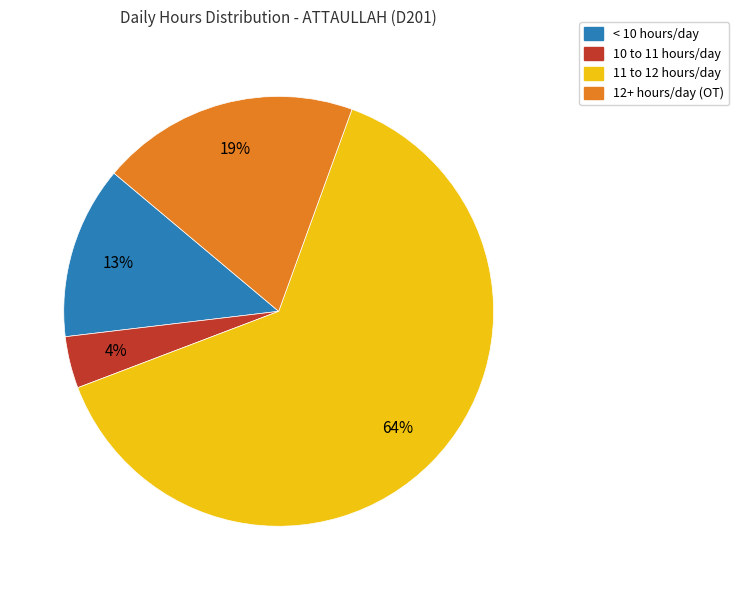

To the nearest percent, what is the difference between the largest and smallest slice percentages?

60%